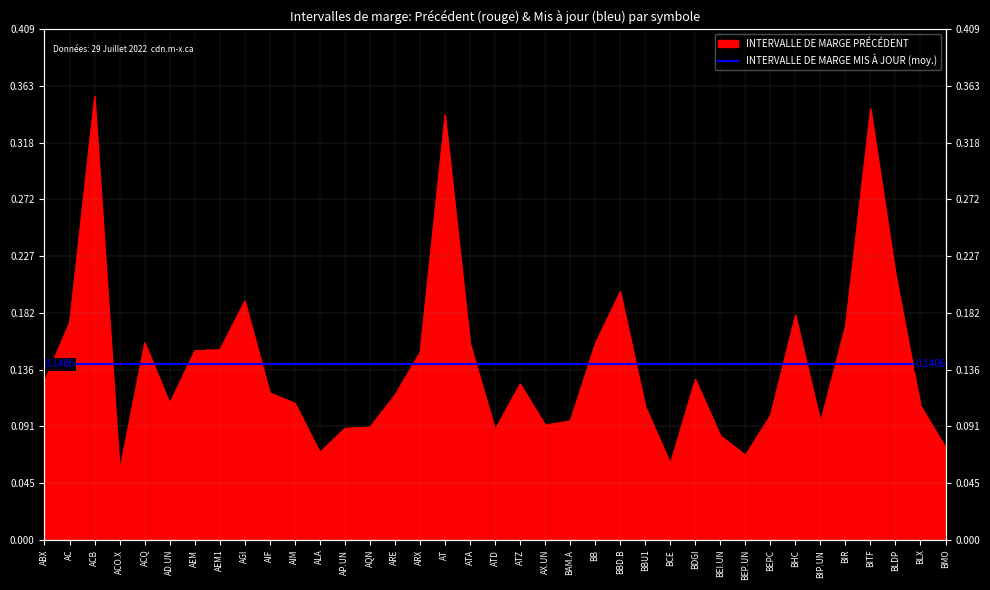

The chart shows a value of 0.2 at AEM. True or false?

True